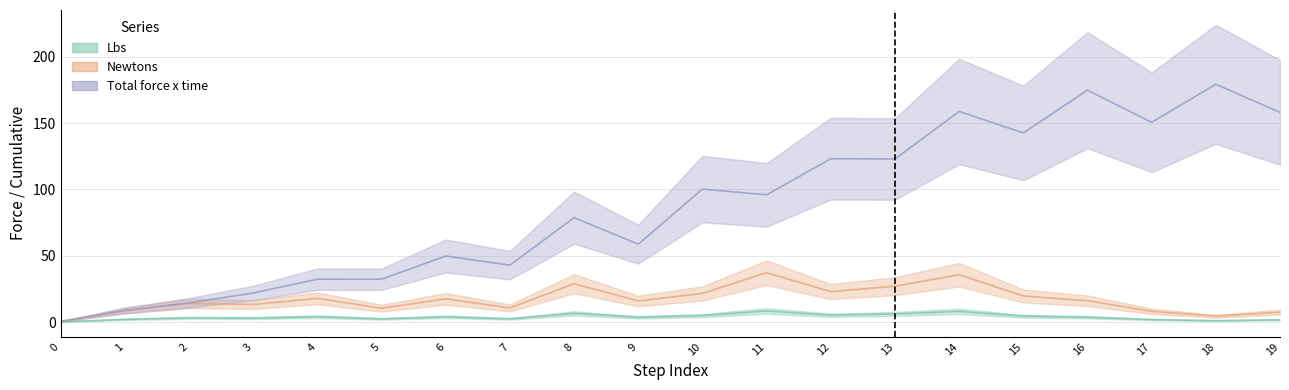

Which has a higher value, 19 or 9?

9